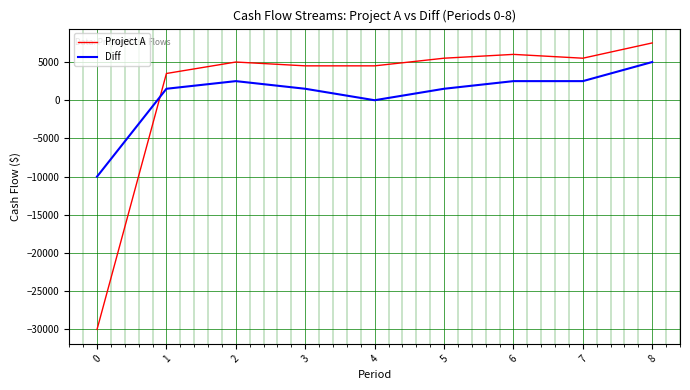

What is the difference between the highest and lowest values at 6?

3500